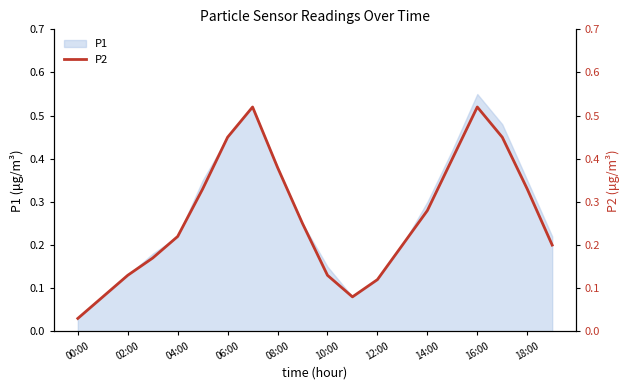

At which label is P1 closest to 0?

00:00